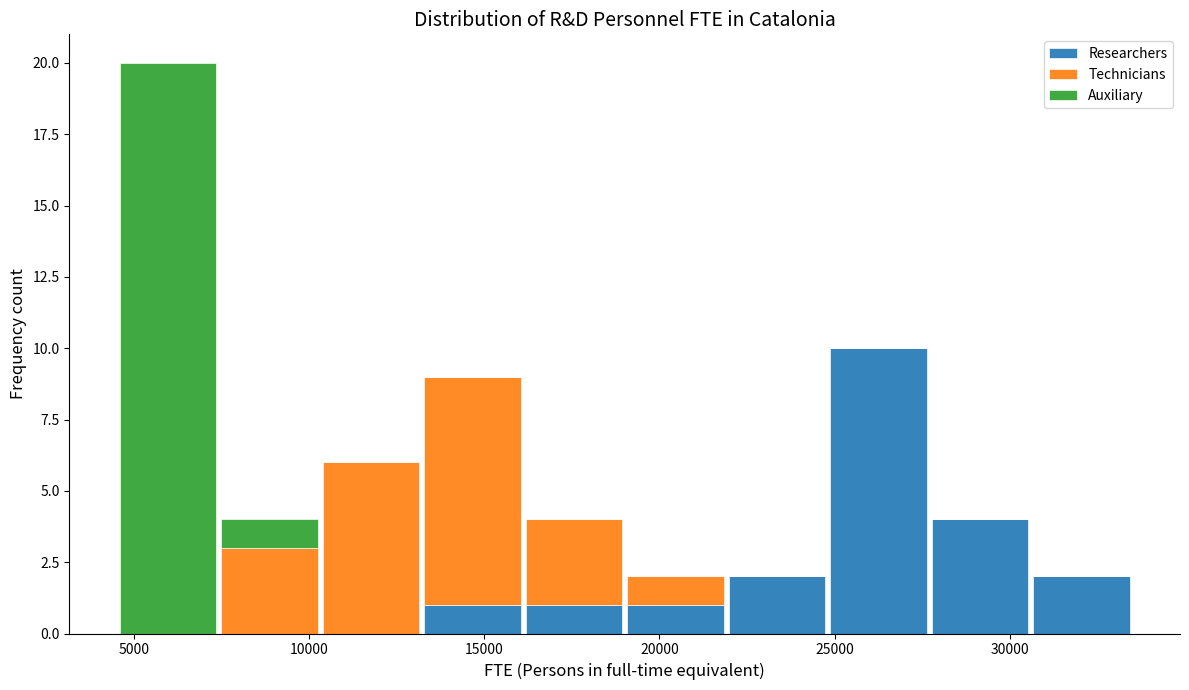

Reading left to right, transcribe this chart: for each stacked bar, give the range it covers on the x-axis and its total height. Neither the bar edges nor the heights are printed on the chart, so give them approximately, as read against the axes.

4500 to 7500: 20
7500 to 10500: 4
10500 to 13000: 6
13000 to 16000: 9
16000 to 19000: 4
19000 to 22000: 2
22000 to 25000: 2
25000 to 27500: 10
27500 to 30500: 4
30500 to 33500: 2